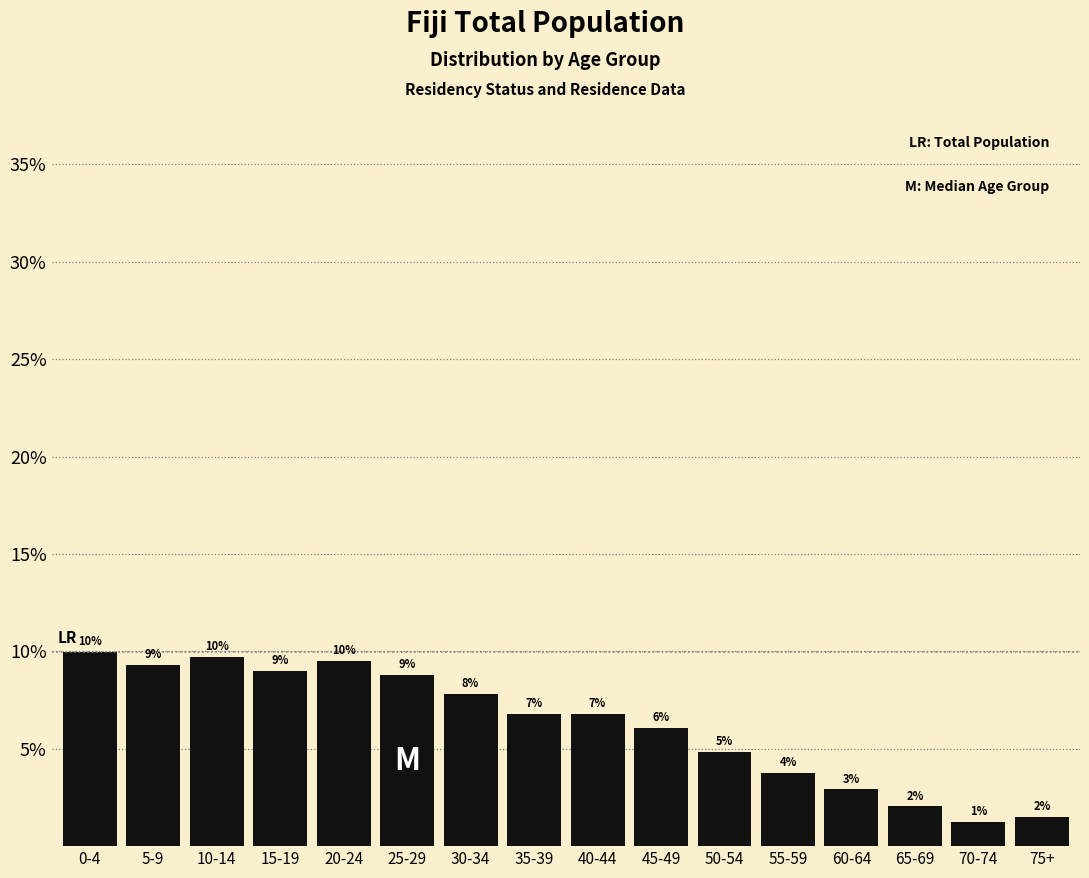

What is the change in value from 40-44 to 50-54?

-2.0